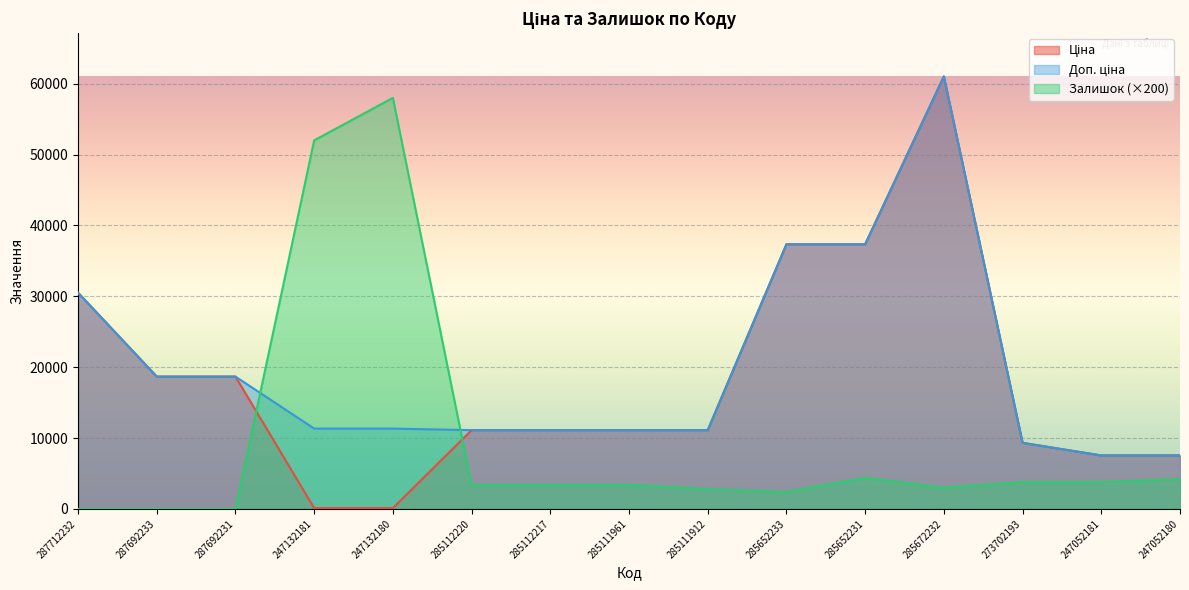

Which series has the largest total across all categories?

Доп. ціна